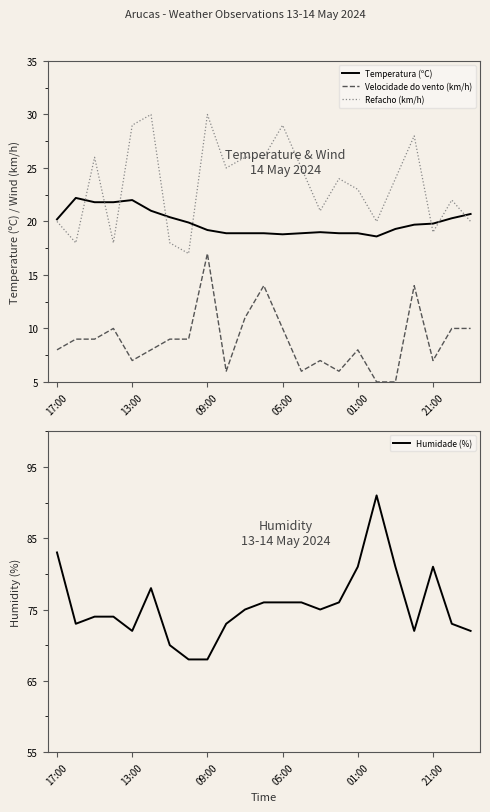

How many values in the Refacho (km/h) series exceed 24?

10